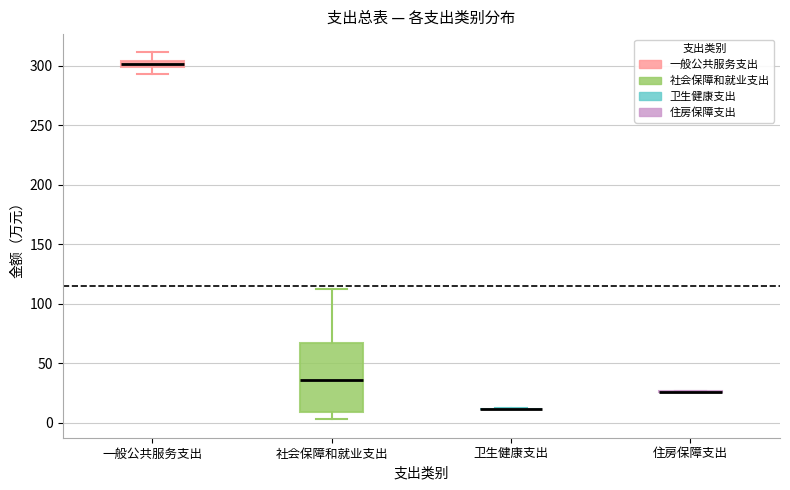

Which box is the tallest, from its lower edge to its upper edge?

社会保障和就业支出